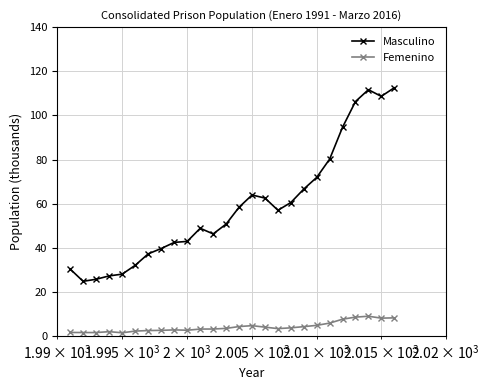

Which series has the largest total across all categories?

Masculino